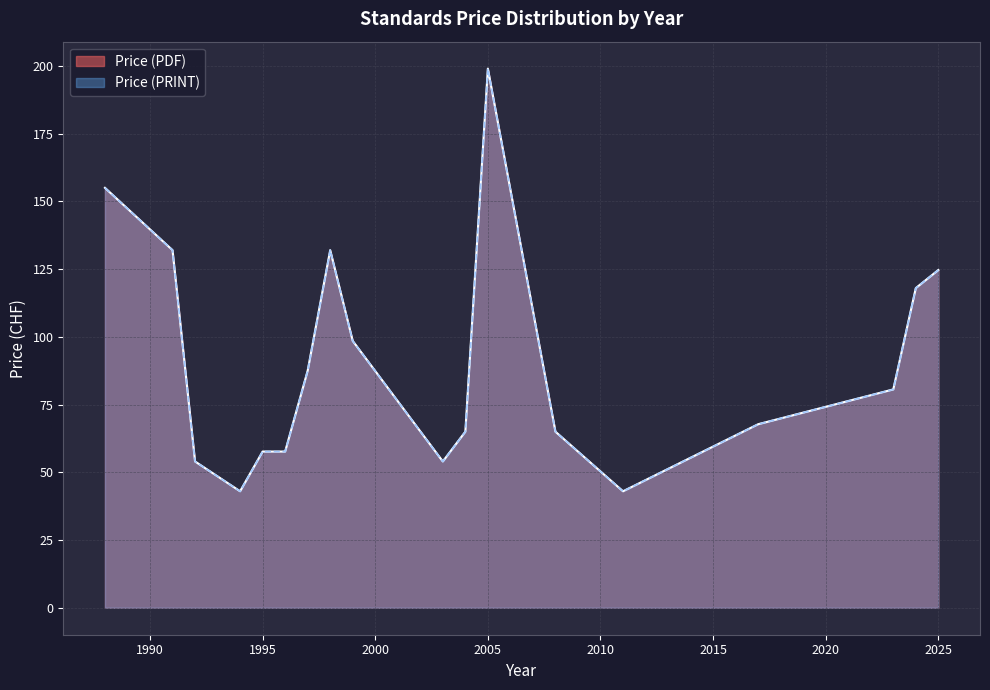

Does the chart display data point markers on the line(s)?

No